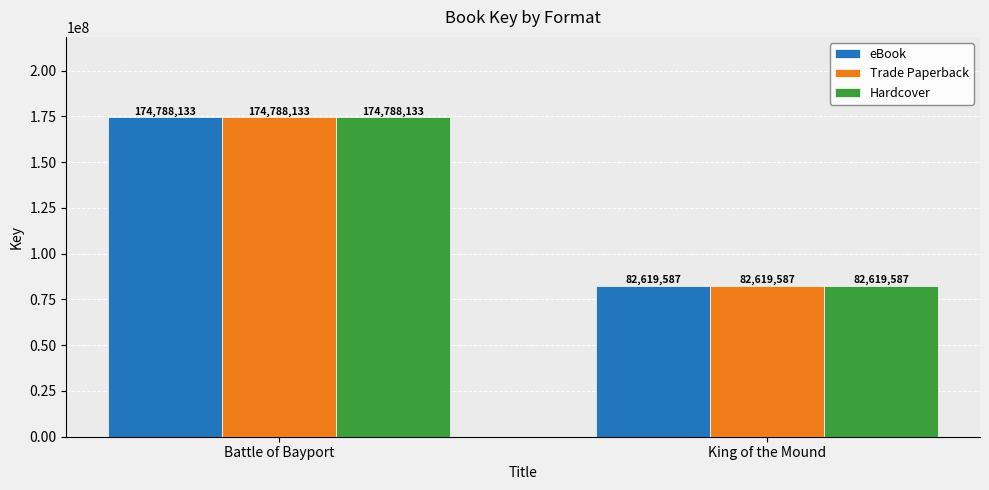

What is the difference between the eBook values at Battle of Bayport and King of the Mound?

92168546